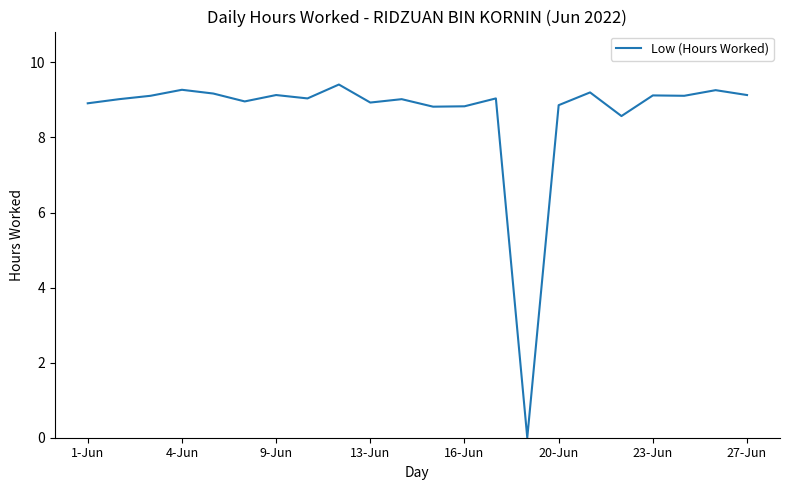

What is the maximum value shown in the chart?

9.4